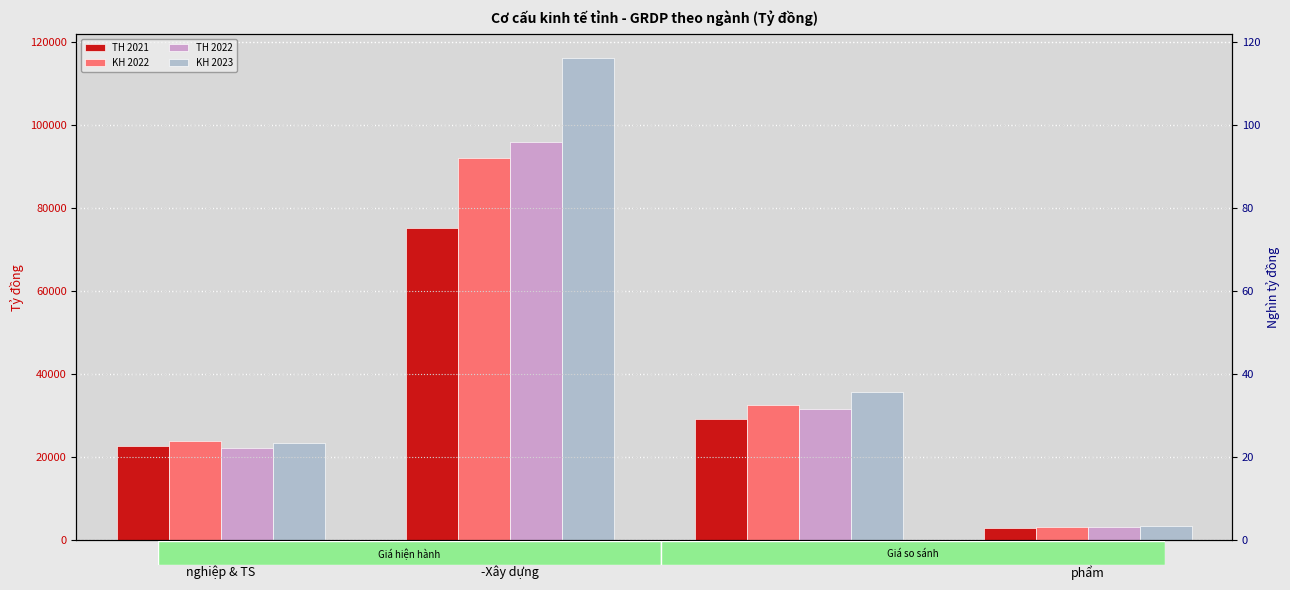

The value of TH 2021 at Thuế sản
phẩm is 5063.8. True or false?

False